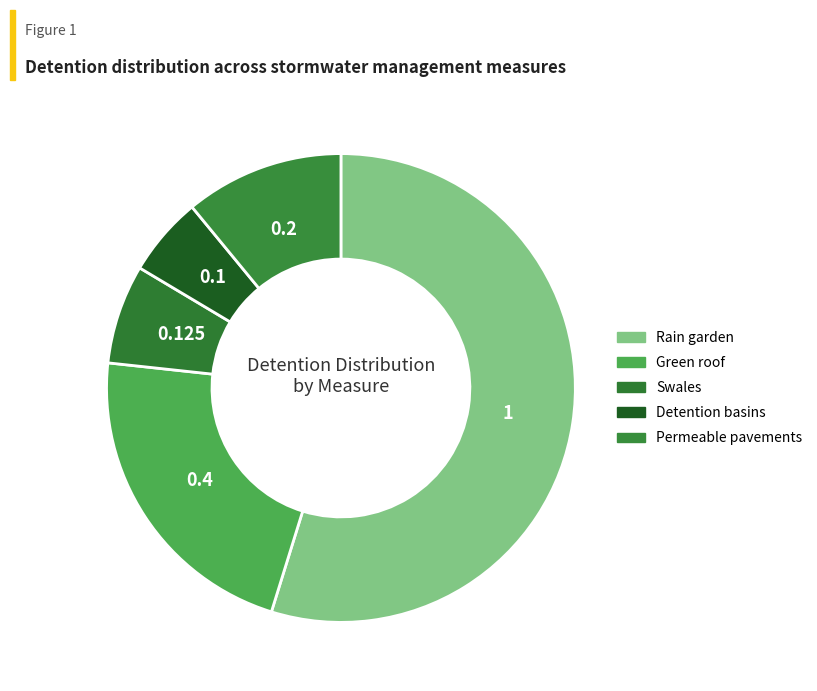

Count the number of slices in the pie.

5